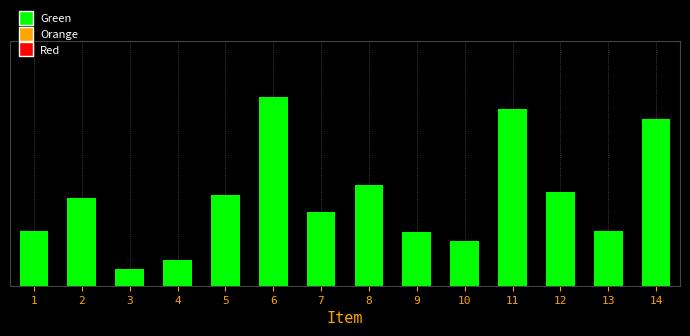

Does the chart contain any negative values?

No